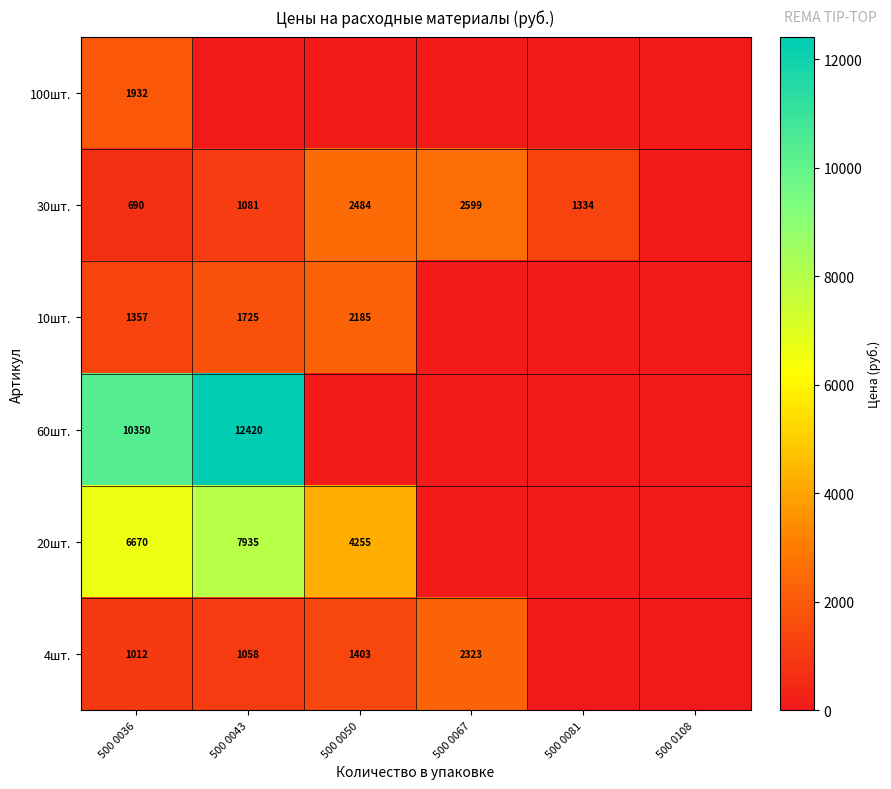

What is the total value across all series at 500 0036?

22011